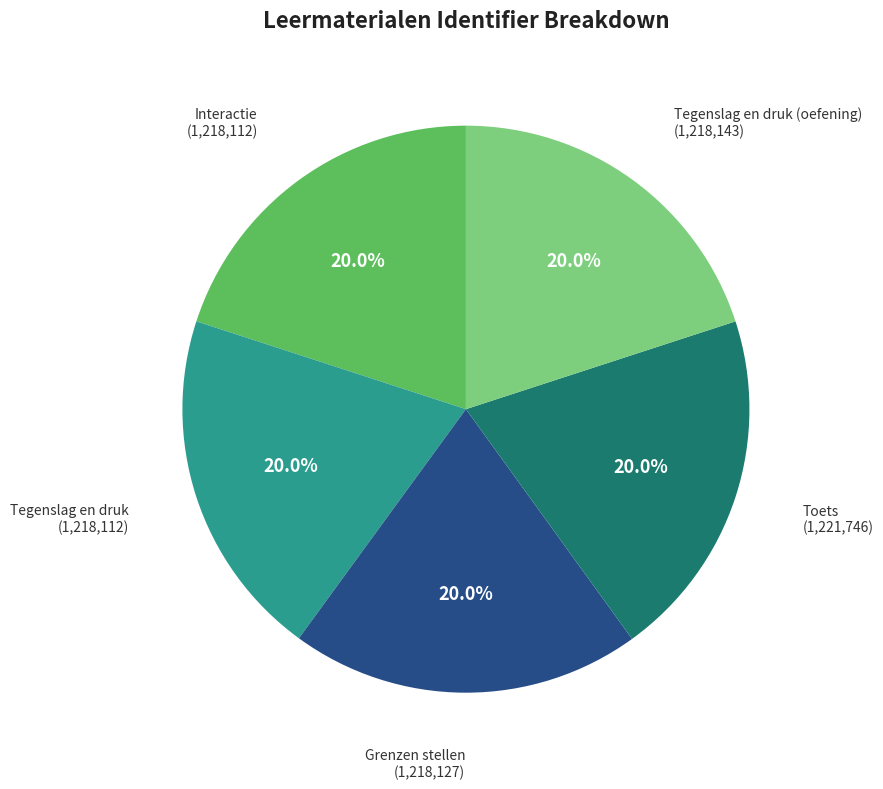

Does any single category account for the majority?

No